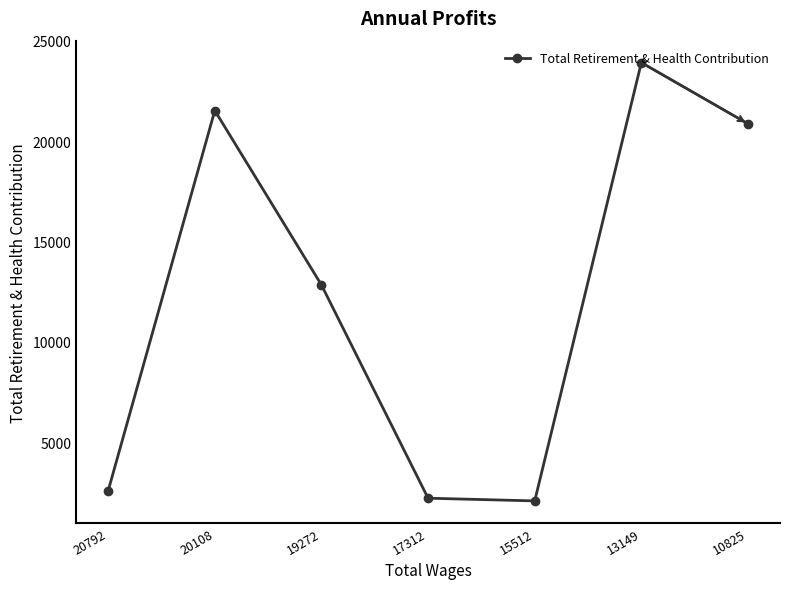

What value does the data have at 20792?

2585